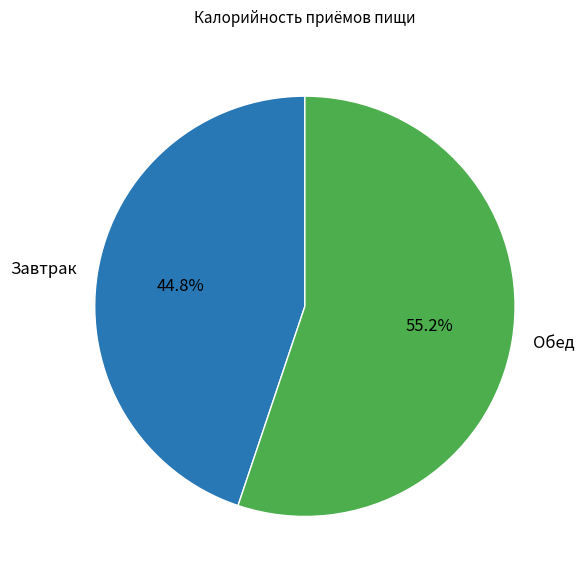

To the nearest percent, what percentage of the pie is Обед?

55%